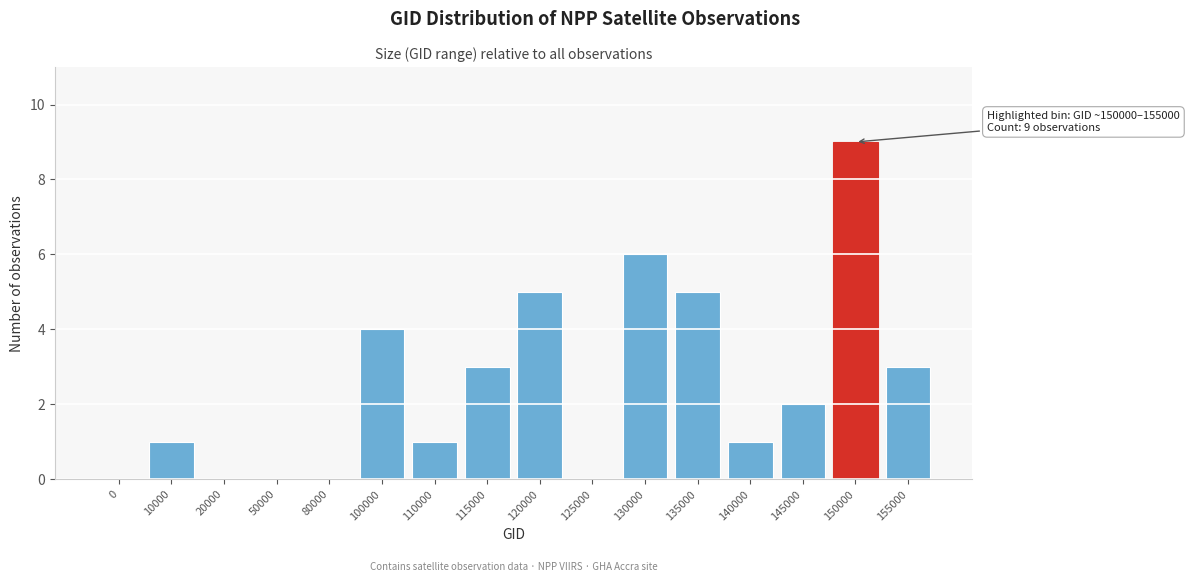

Reading left to right, list all the values displayed in this chart.

0=0	10000=1	20000=0	50000=0	80000=0	100000=4	110000=1	115000=3	120000=5	125000=0	130000=6	135000=5	140000=1	145000=2	150000=9	155000=3